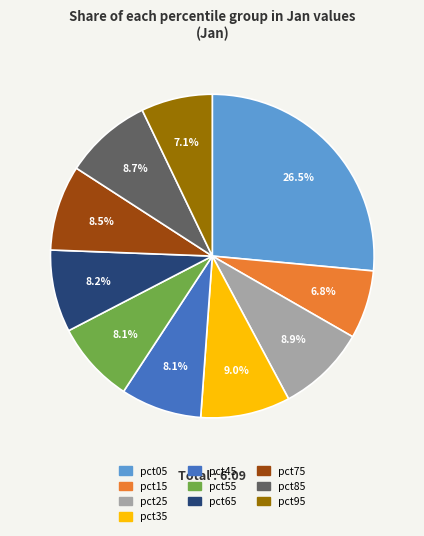

Combined, do pct15 and pct75 account for over 50%?

No